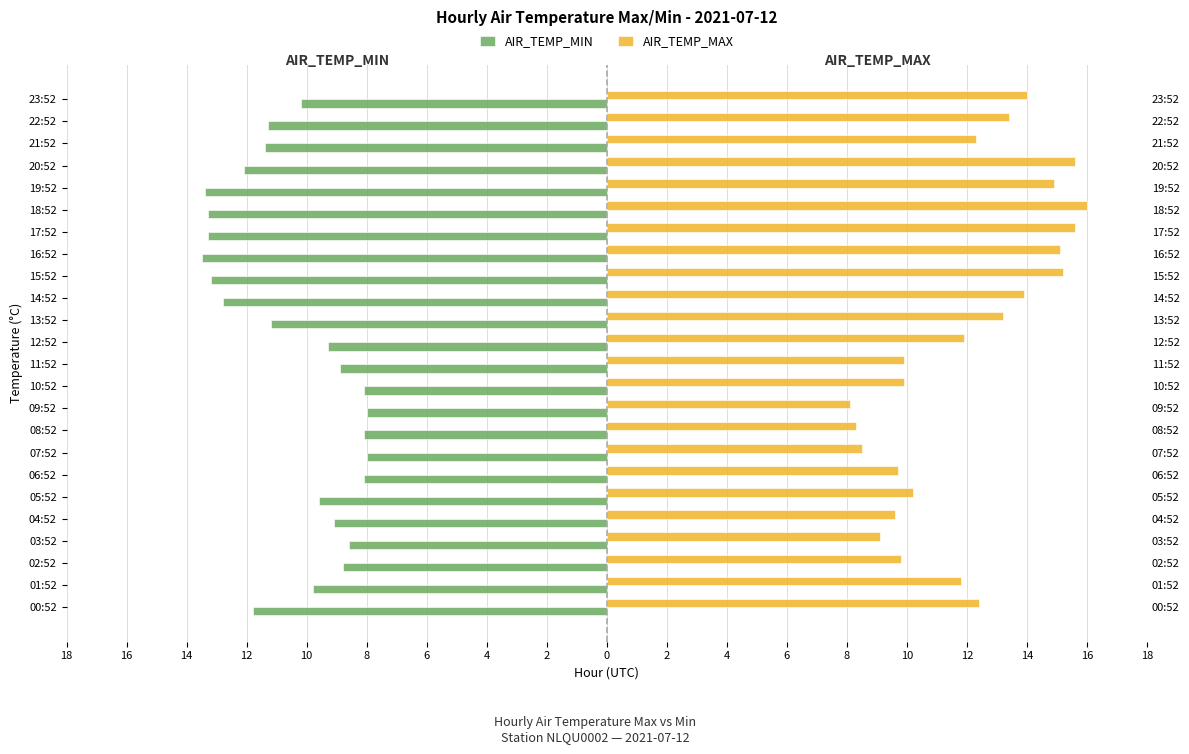

Which has a higher value, 01:52 or 15:52?

01:52